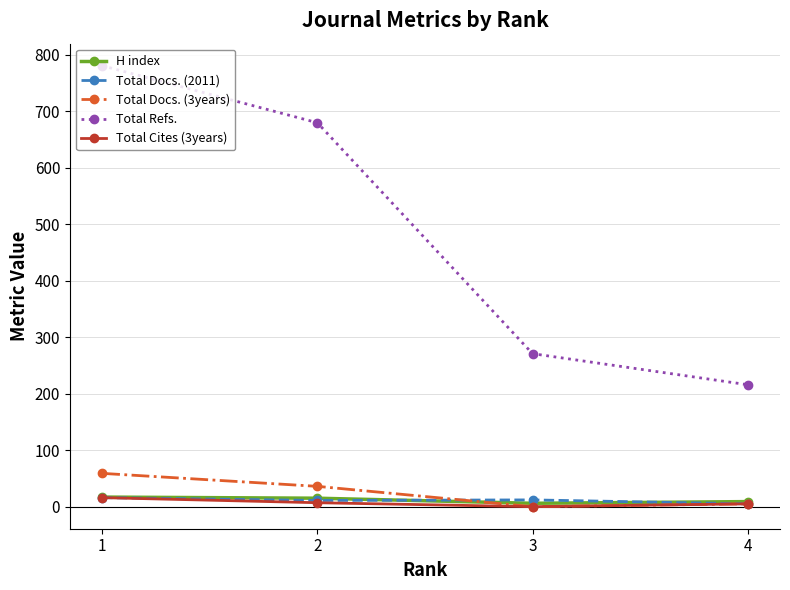

True or false: Total Refs. has more than 0 interior local peaks.

False